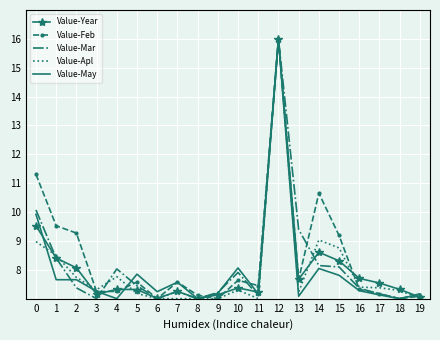

At which category is the sum across all series the highest?

12